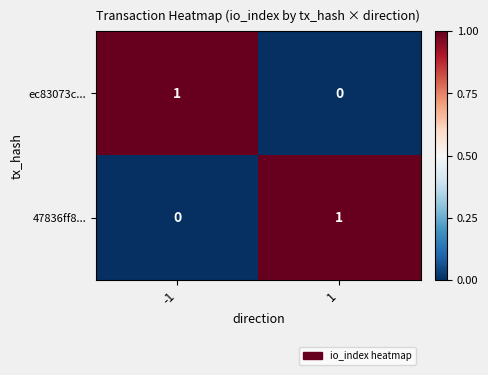

The value of ec83073c... at -1 is 1. True or false?

True